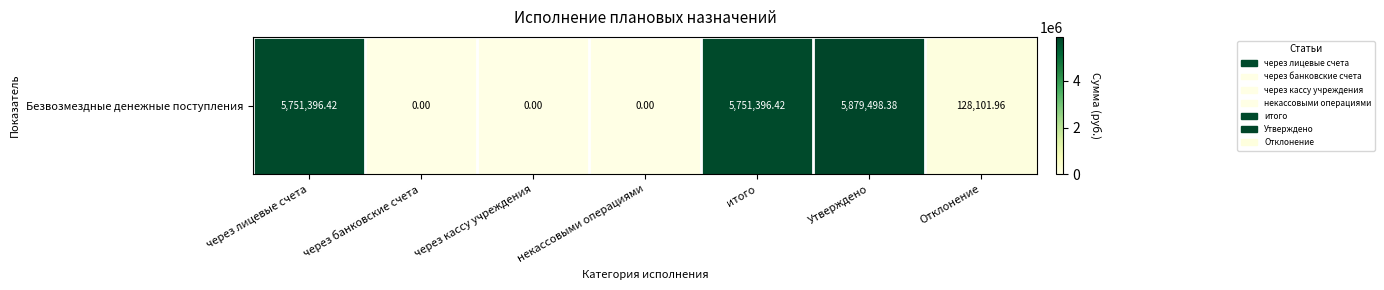

What is the sum of the values at Утверждено and итого?

11630894.8